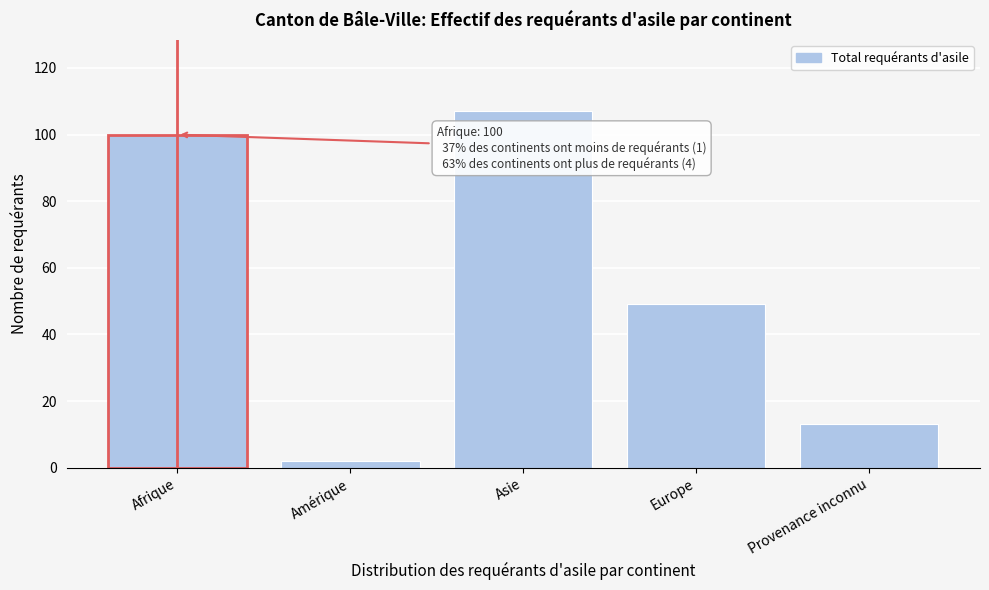

Reading left to right, list all the values displayed in this chart.

100	2	107	49	13